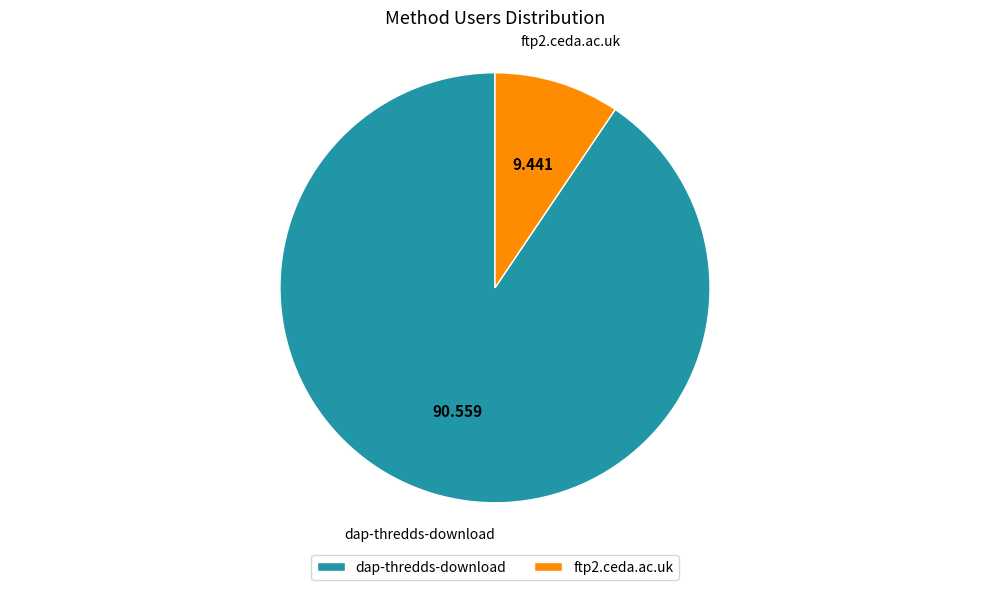

Between ftp2.ceda.ac.uk and dap-thredds-download, which is larger?

dap-thredds-download